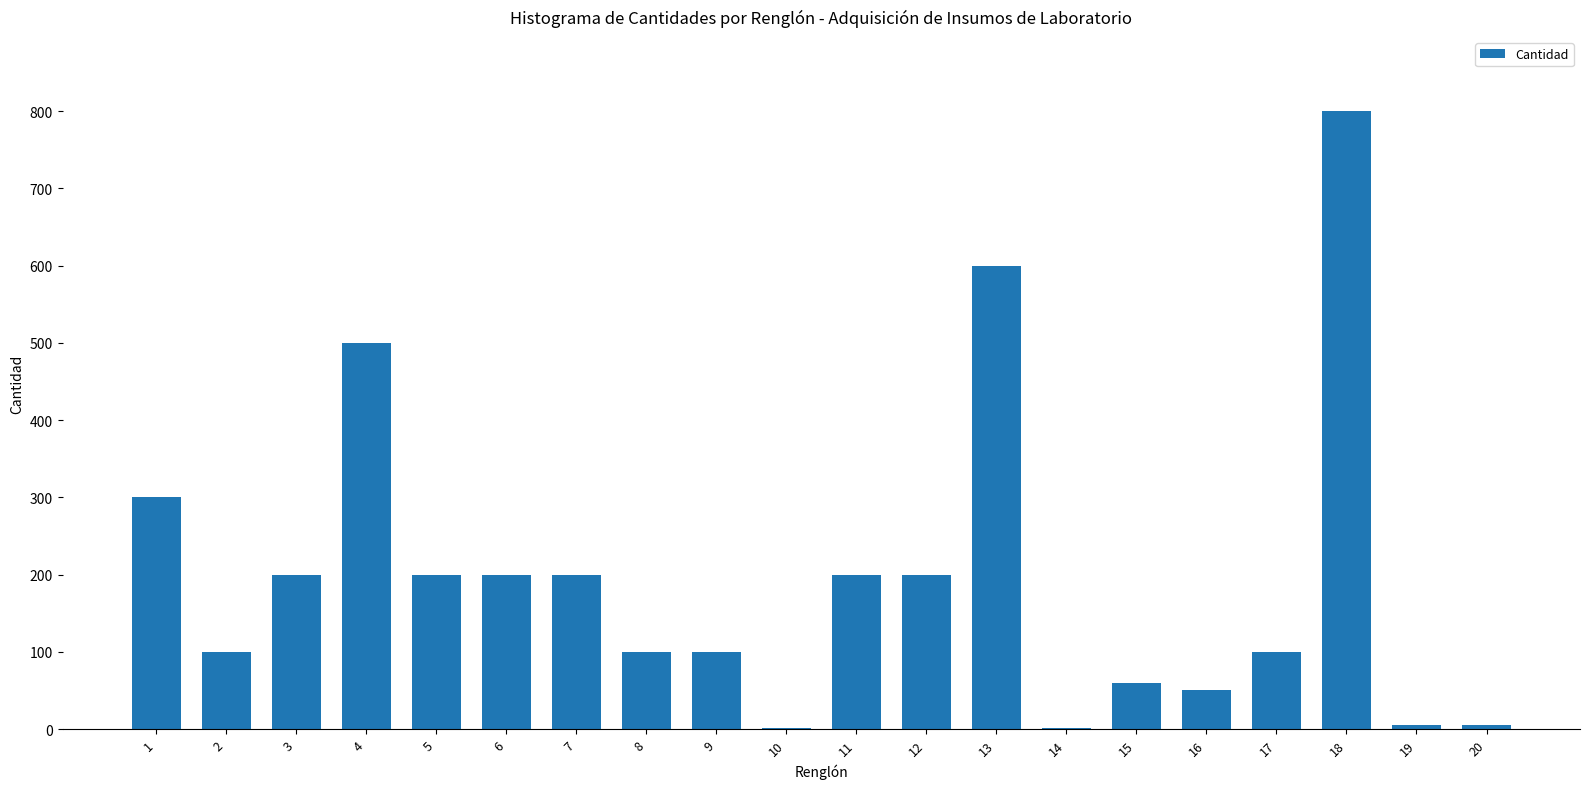

What is the sum of all values?

3923